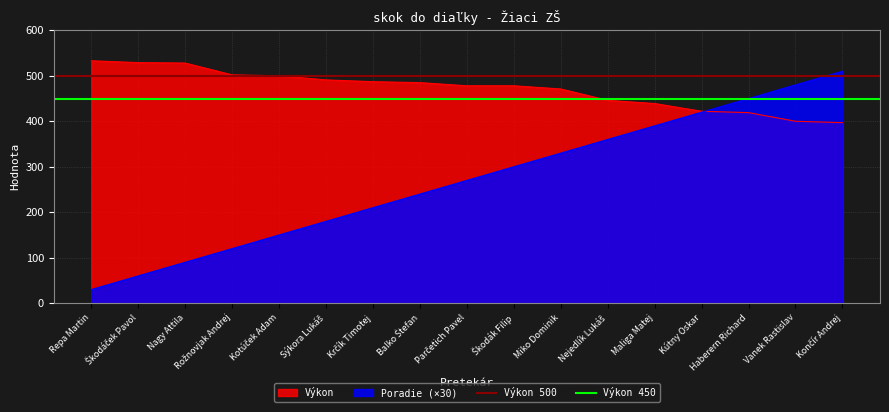

The Výkon 450 series shows 450 at Škodáček Pavol. True or false?

True